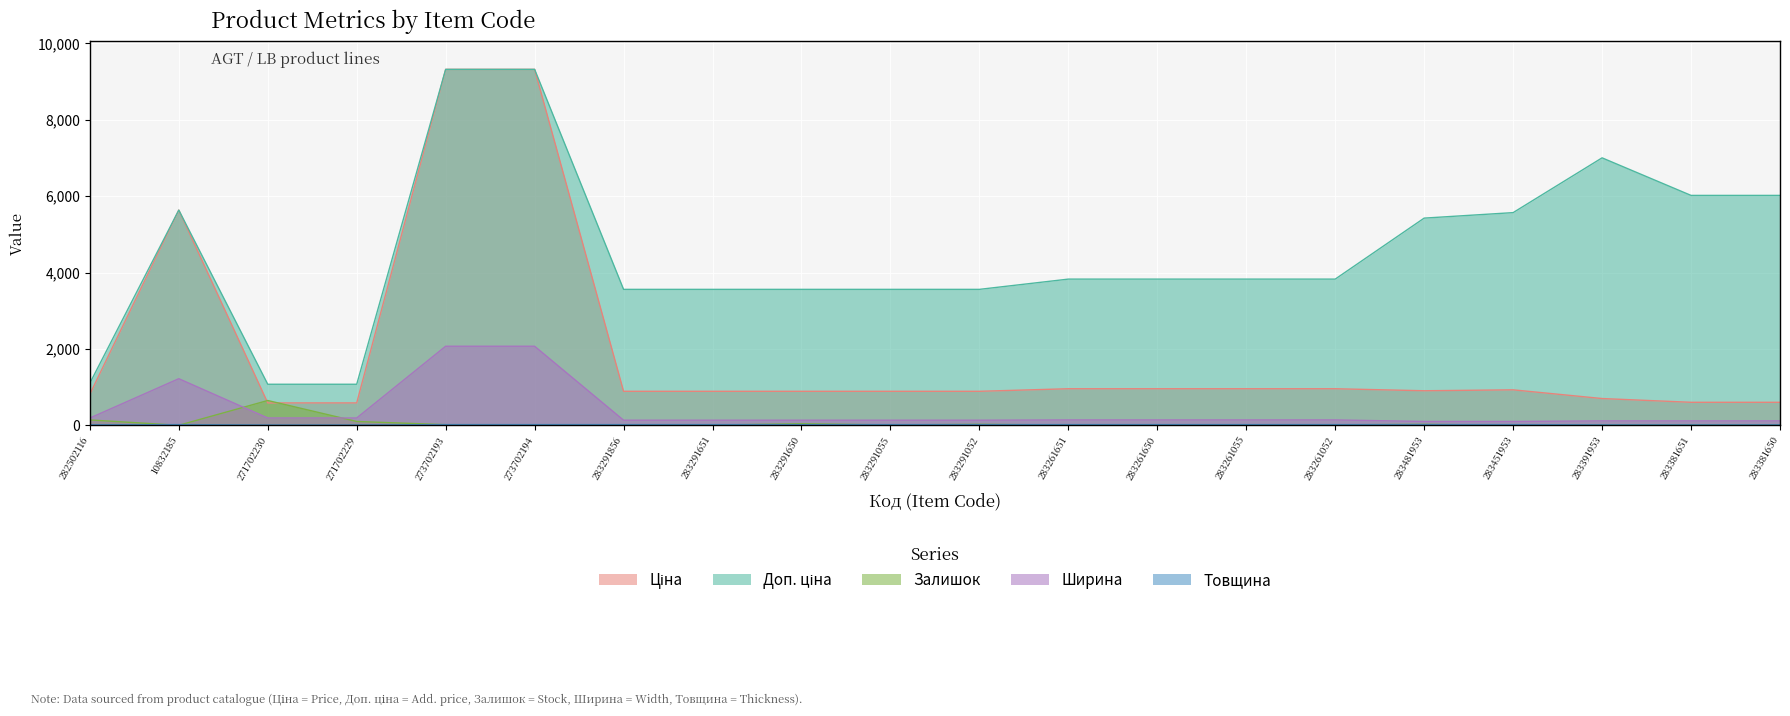

True or false: Товщина has a value of 19.0 at 283381650.

False